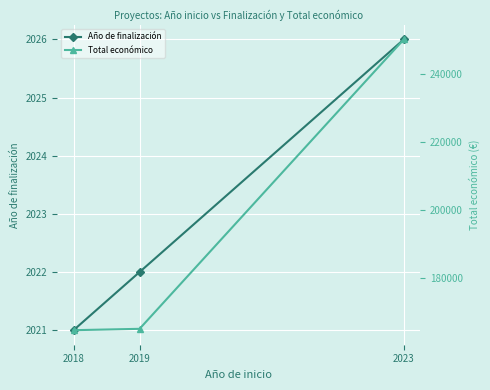

What is the minimum value for Año de finalización?

2021